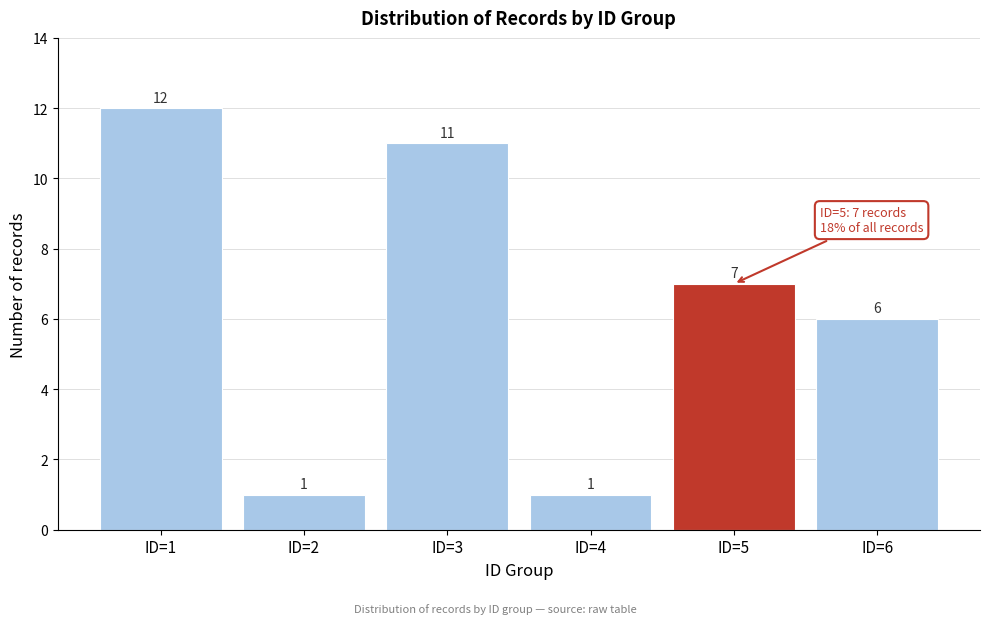

Reading left to right, list all the values displayed in this chart.

12	1	11	1	7	6